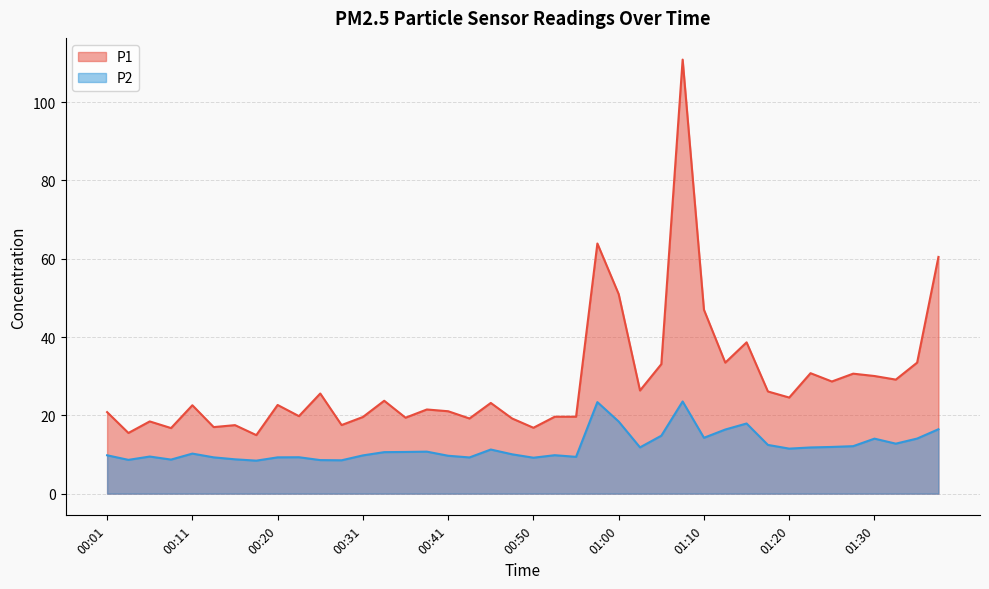

At how many categories does at least one series exceed 101?

1